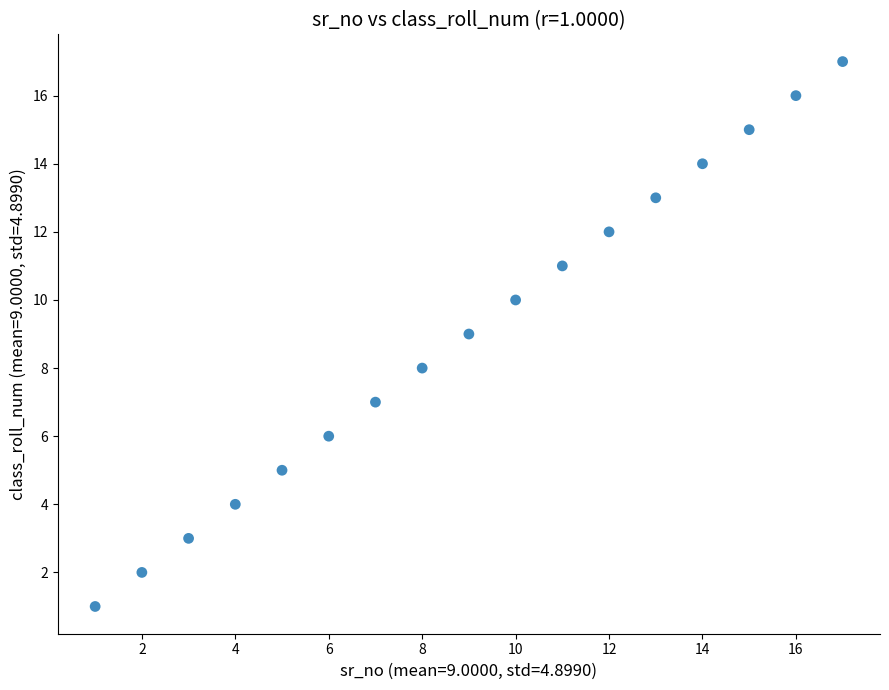

What is the range of Y values (max minus min)?

16